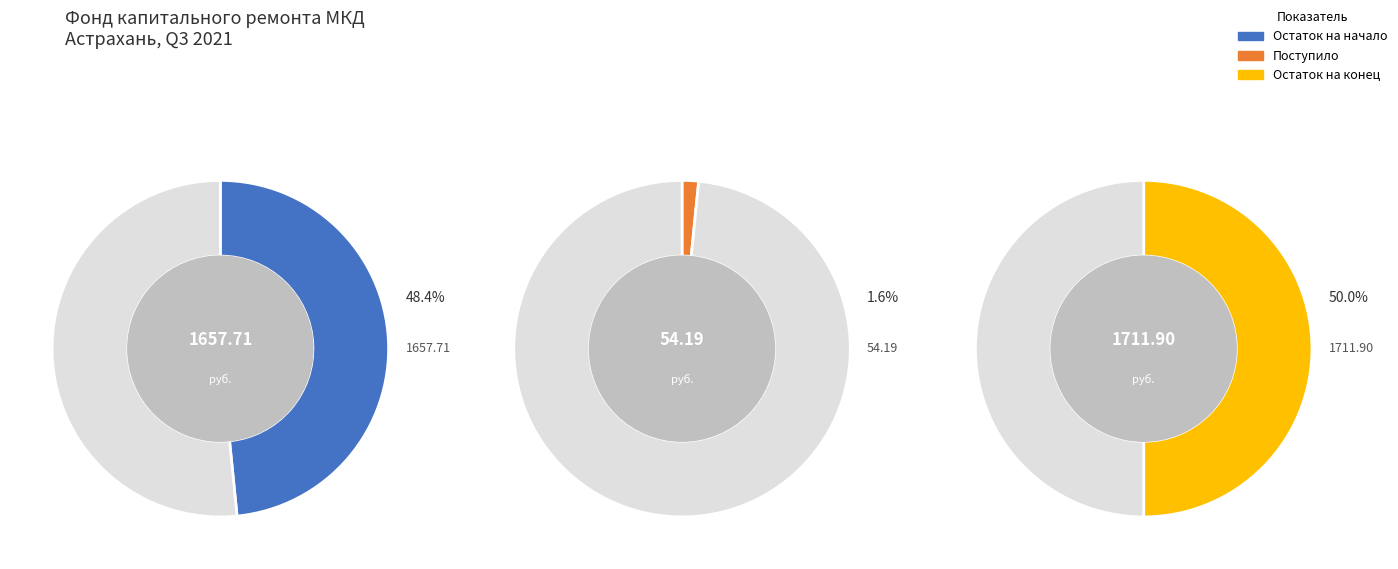

Does Остаток на конец account for over 50% of the chart?

No